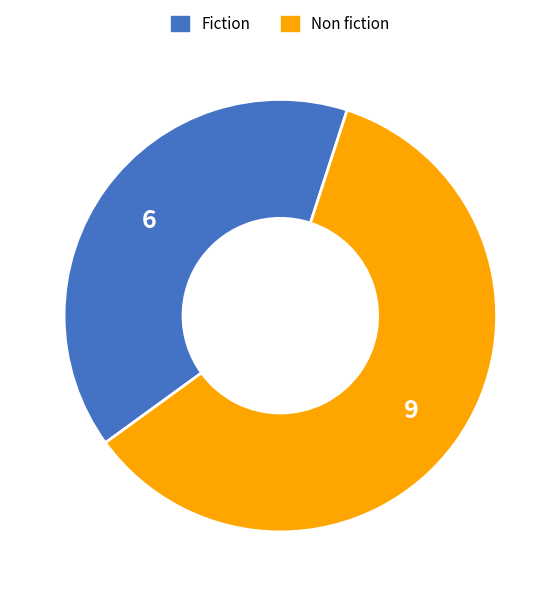

True or false: Non fiction accounts for 51% of the total.

False